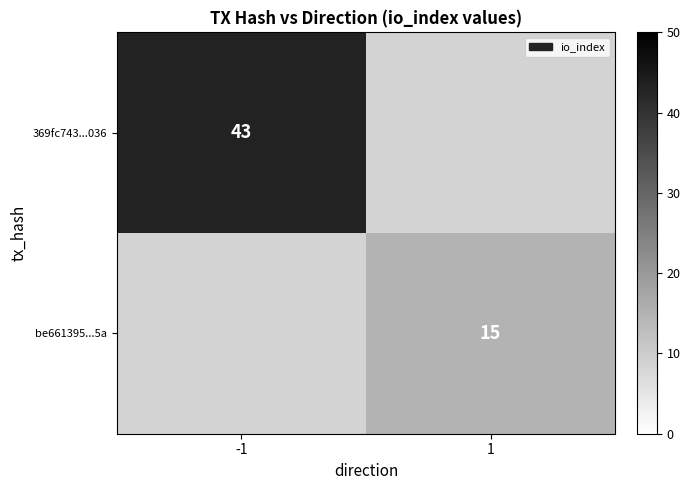

What is the smallest value displayed?

15.0